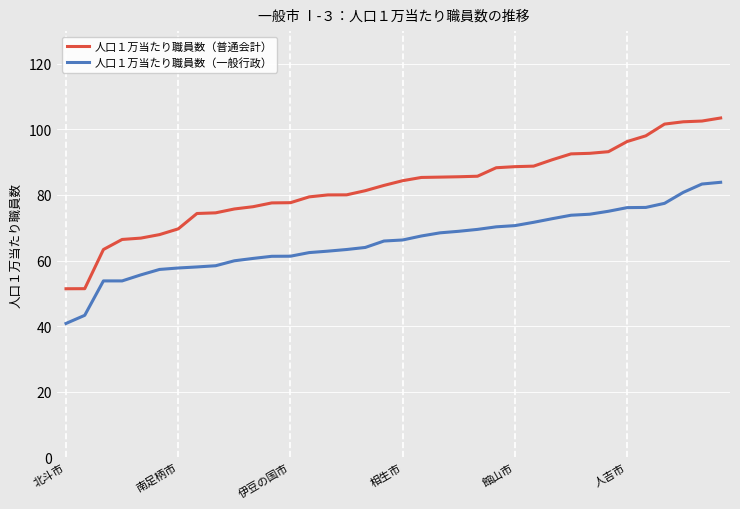

Which series has the largest total across all categories?

人口１万当たり職員数（普通会計）